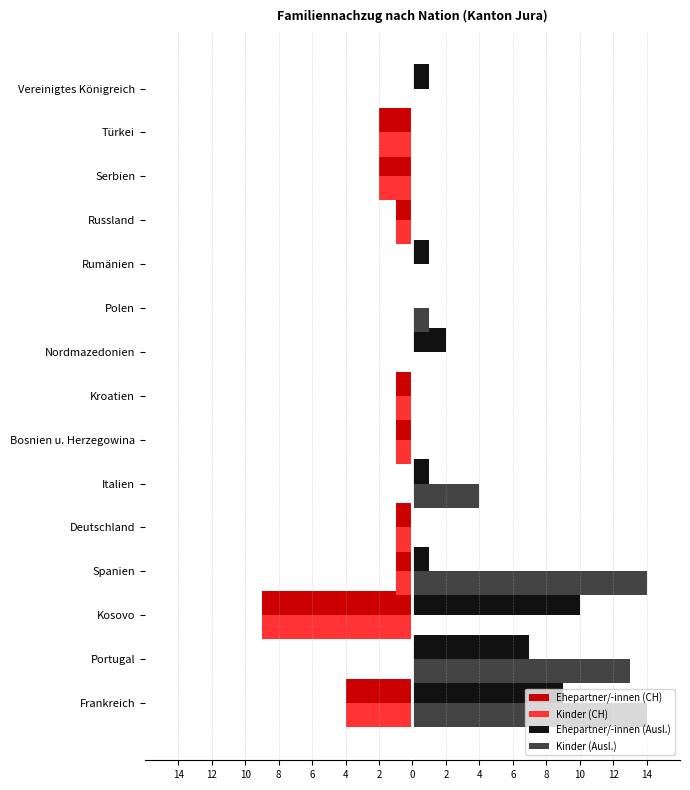

What is the difference between the maximum and minimum values in the Ehepartner/-innen (CH) series?

9